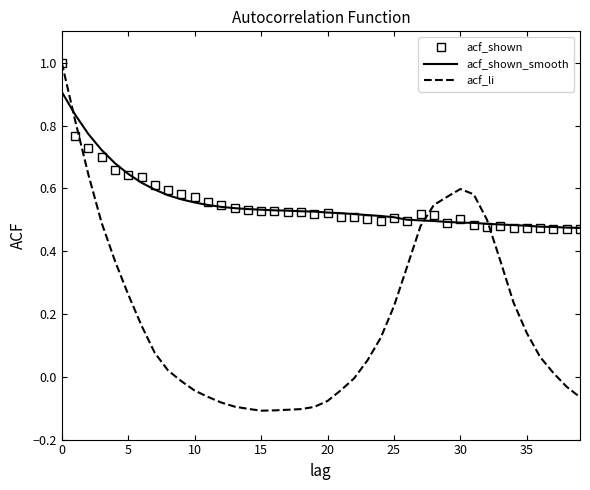

What is the greatest value displayed?

1.0